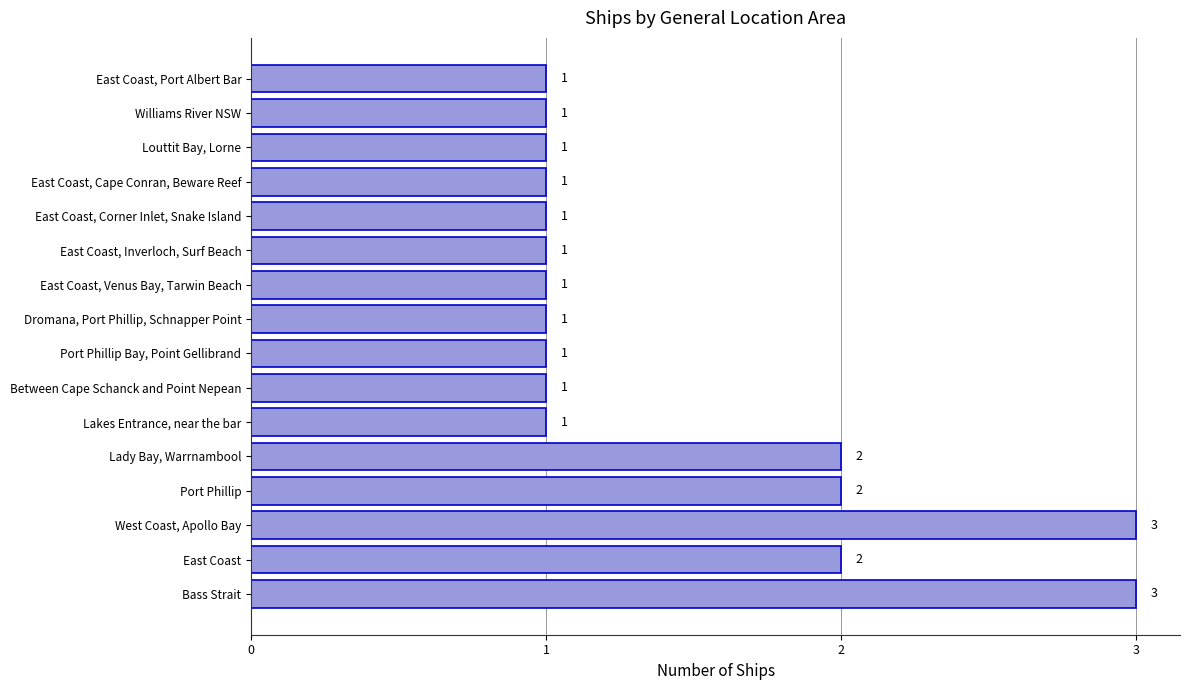

How many data points does each series have?

16